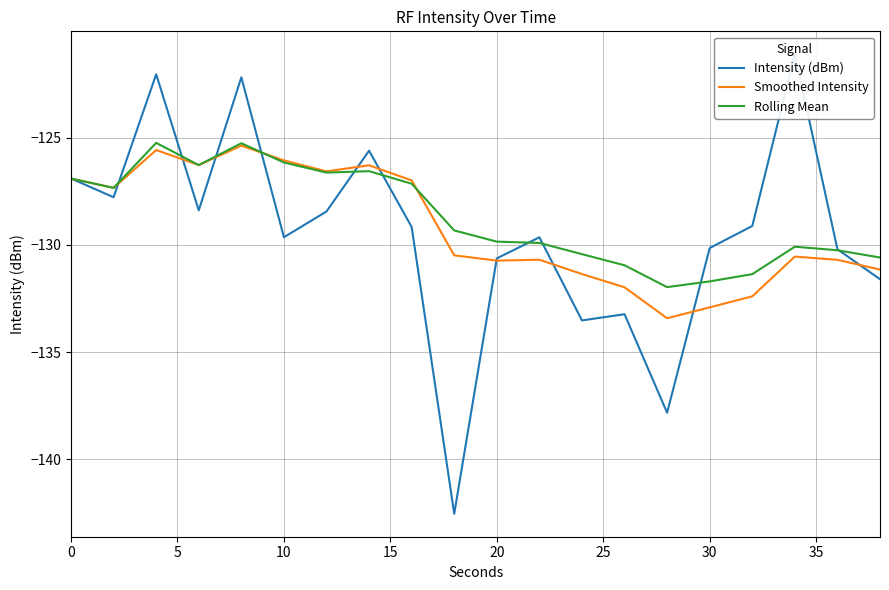

What are all the series names shown in the legend?

Intensity (dBm), Smoothed Intensity, Rolling Mean